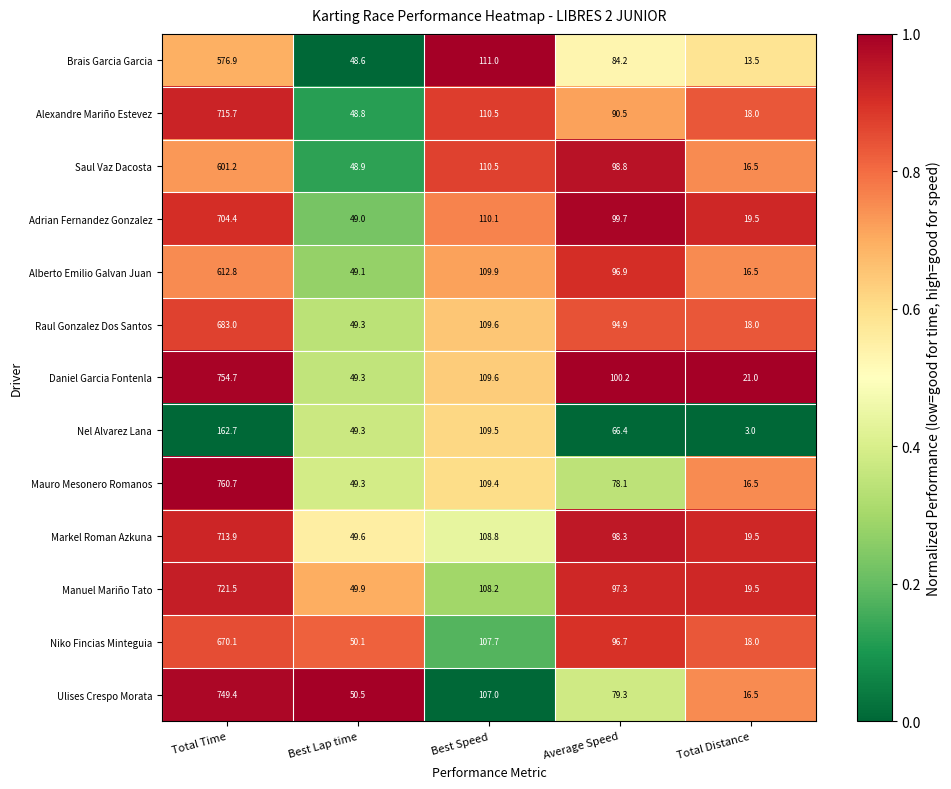

At which category is the sum across all series the highest?

Total Time